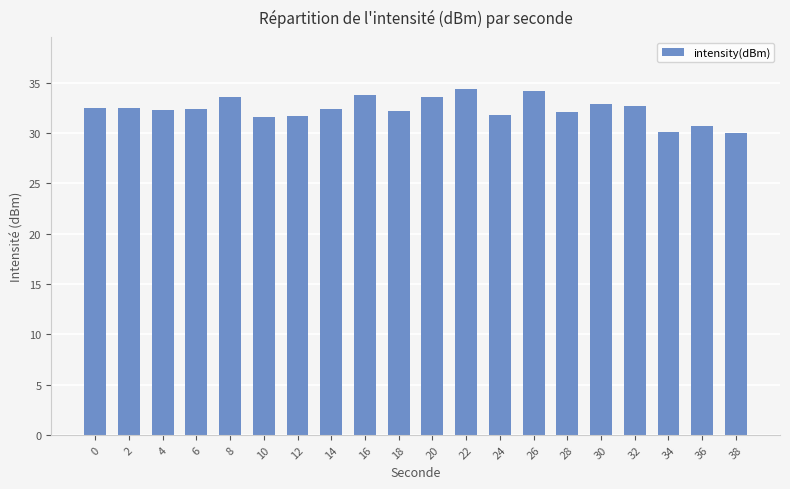

The value at 34 is 41.5. True or false?

False